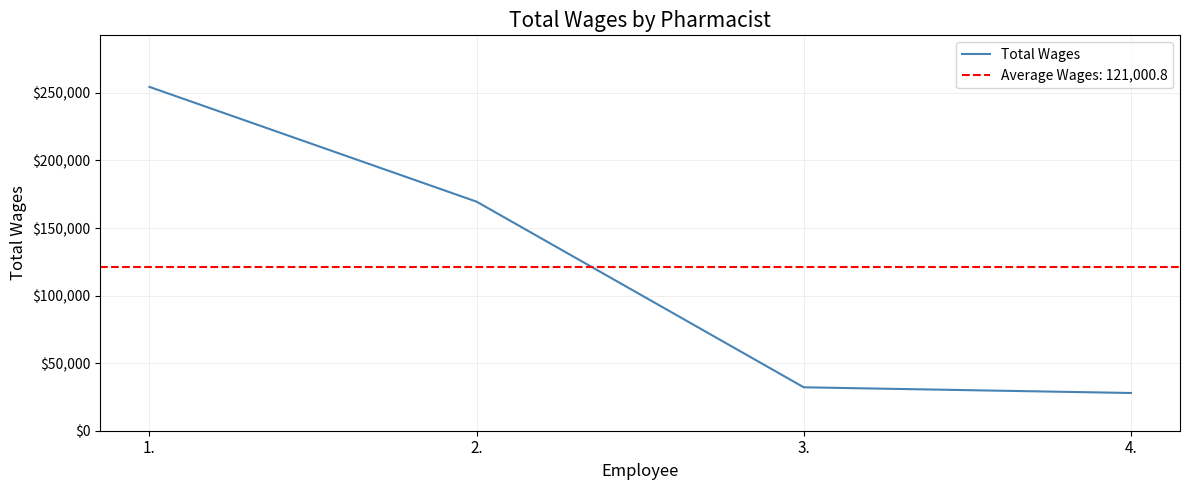

True or false: there are more than 1 points higher than both neighbors.

False